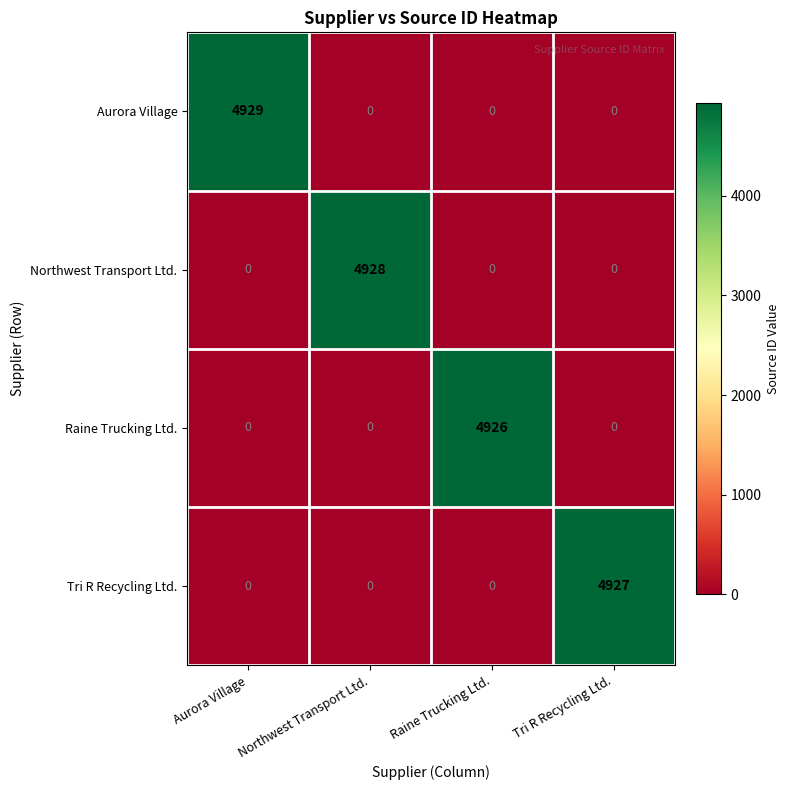

Which series has the largest range (max minus min)?

Aurora Village